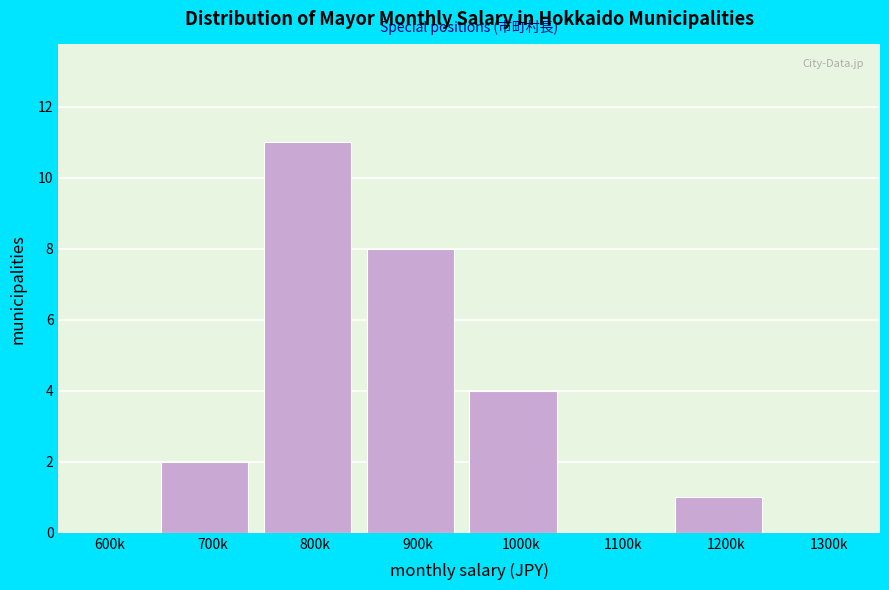

Reading left to right, transcribe all the data shown in this chart.

600k=0	700k=2	800k=11	900k=8	1000k=4	1100k=0	1200k=1	1300k=0